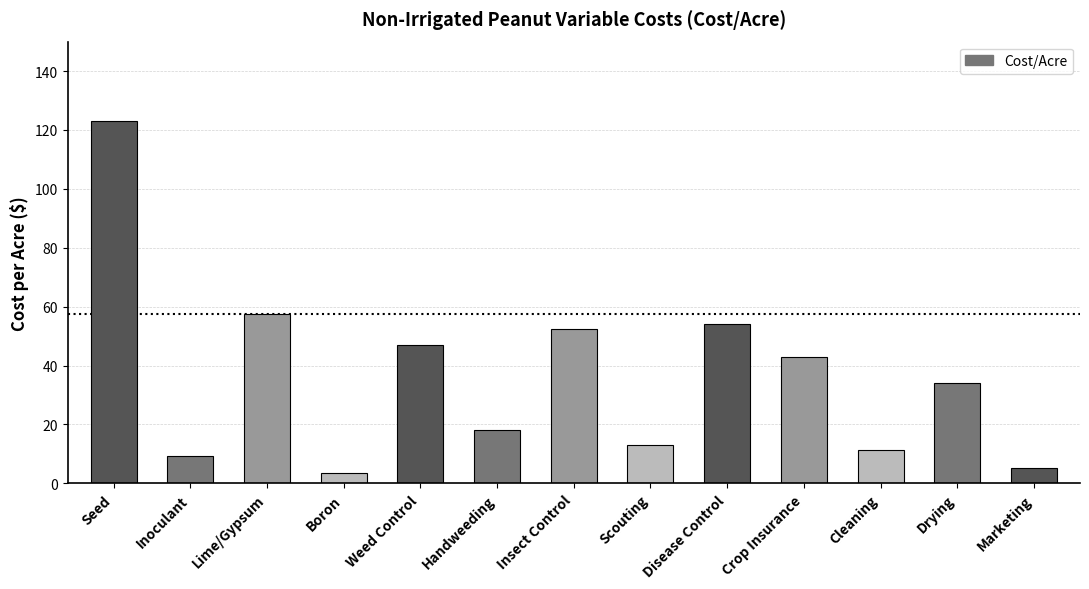

Which label corresponds to the smallest value in the chart?

Boron